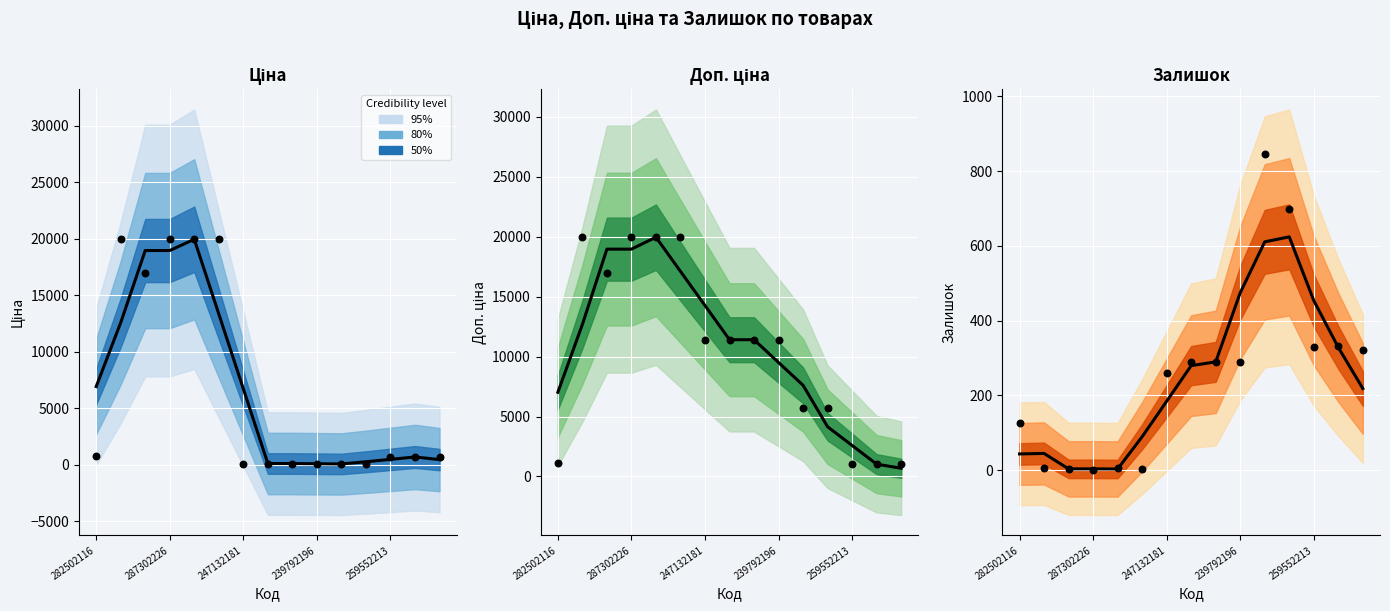

Is the value of Доп. ціна at 259552213 greater than the value of Ціна at 239752197?

Yes